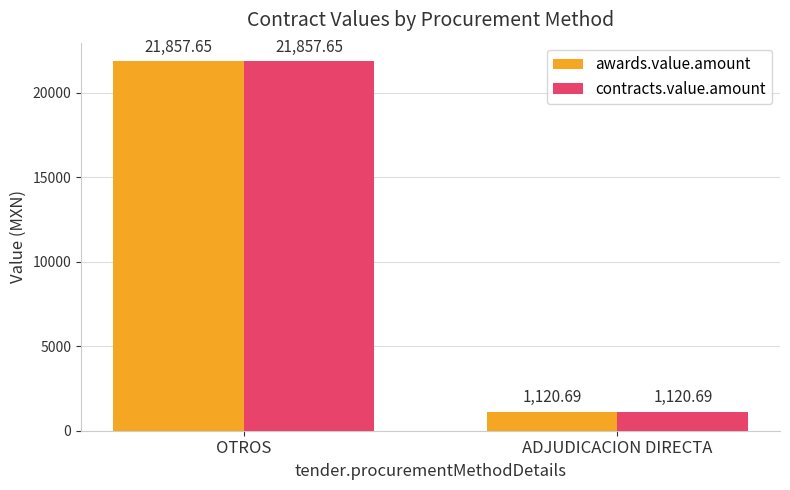

Reading left to right, list all the values displayed in this chart.

awards.value.amount: 21857.7	1120.7
contracts.value.amount: 21857.7	1120.7